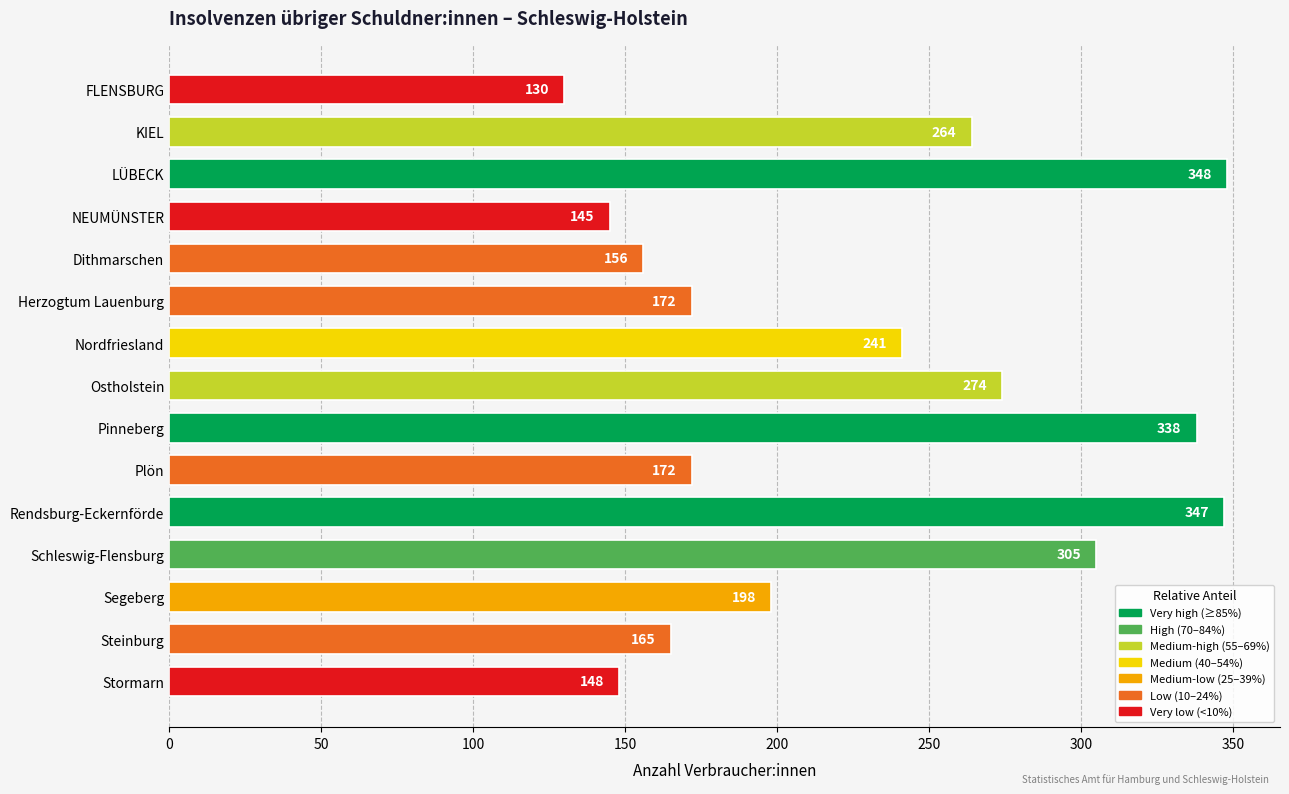

Where is the data nearest to the value 239?

Nordfriesland